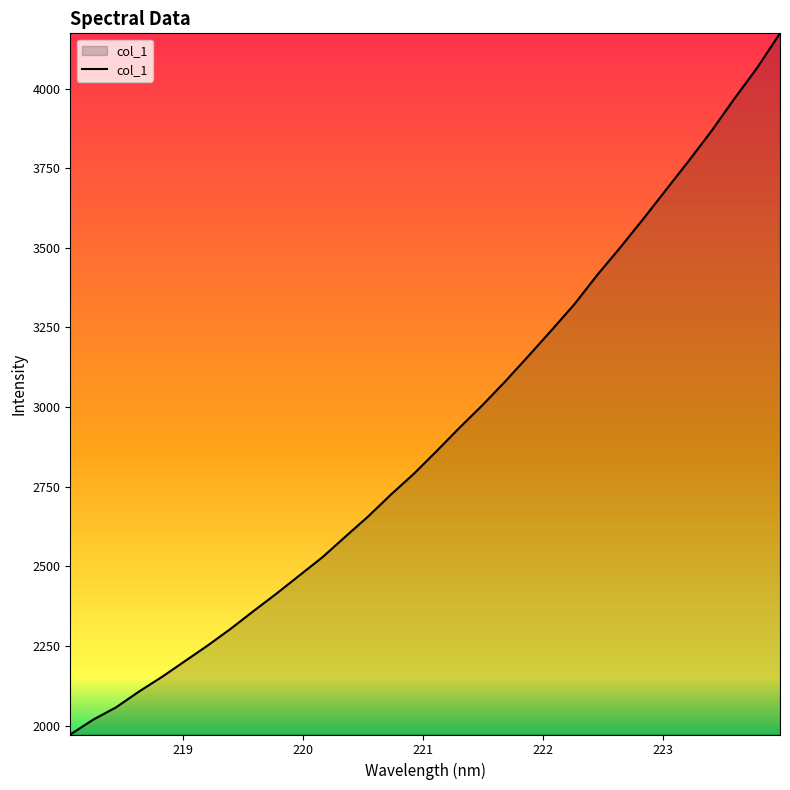

What is the maximum value shown in the chart?

4173.4